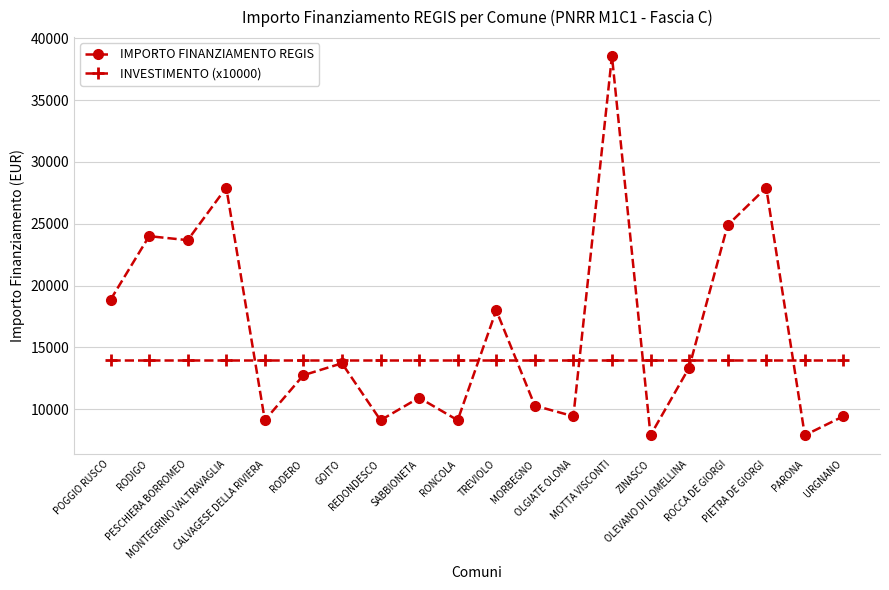

Does the chart display data point markers on the line(s)?

Yes